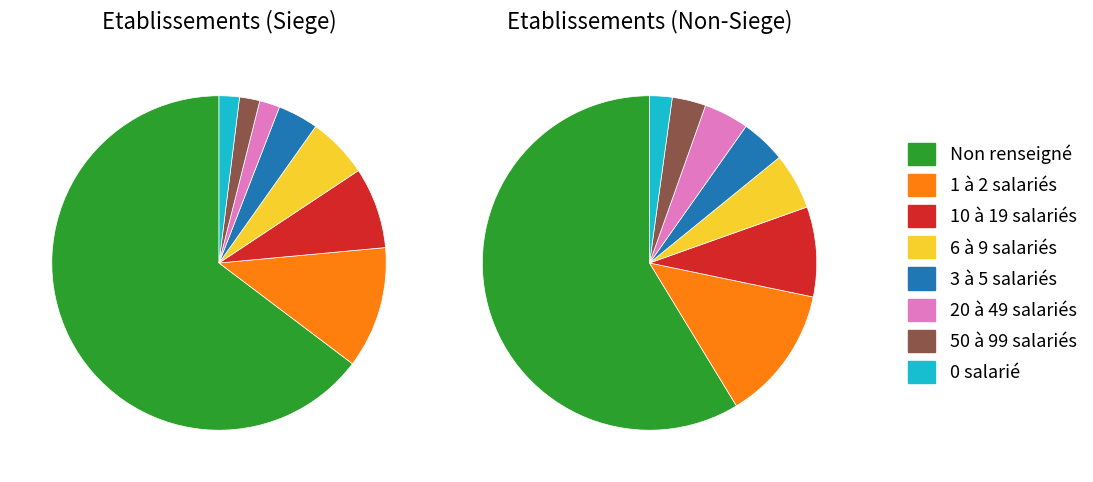

The 11 slice represents 1% of the pie. True or false?

False